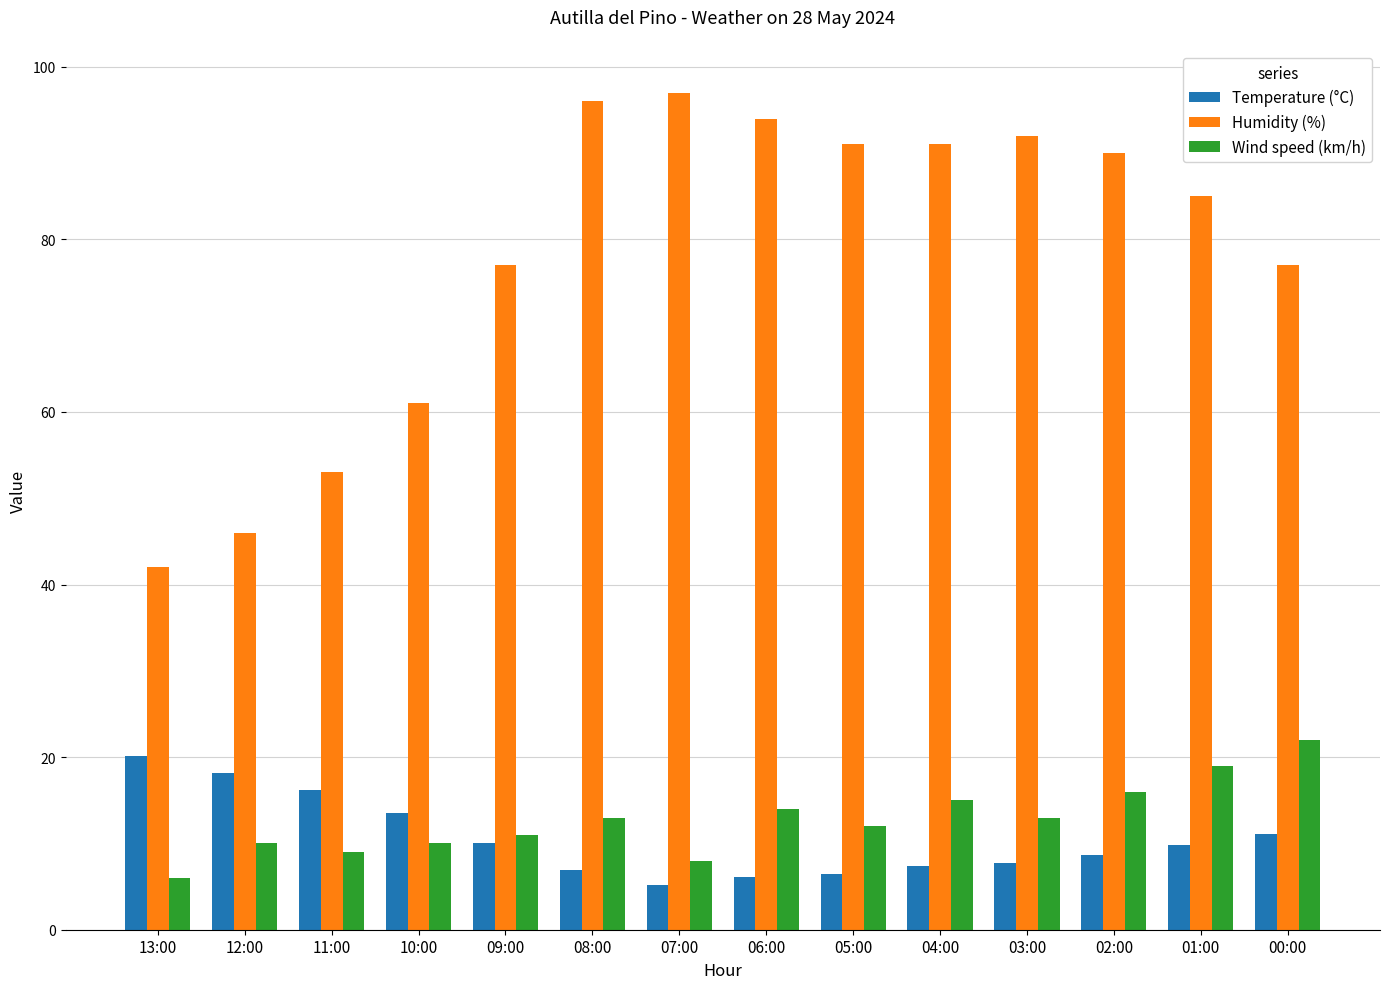

The value of Wind speed (km/h) at 08:00 is 3.7. True or false?

False